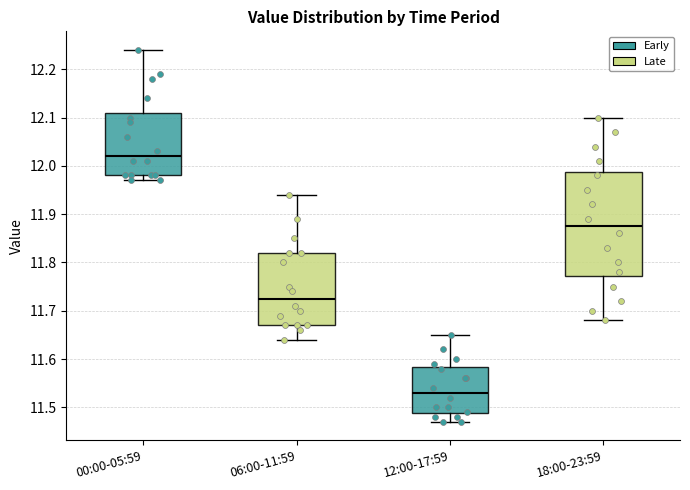

Which box has the highest median line?

00:00-05:59